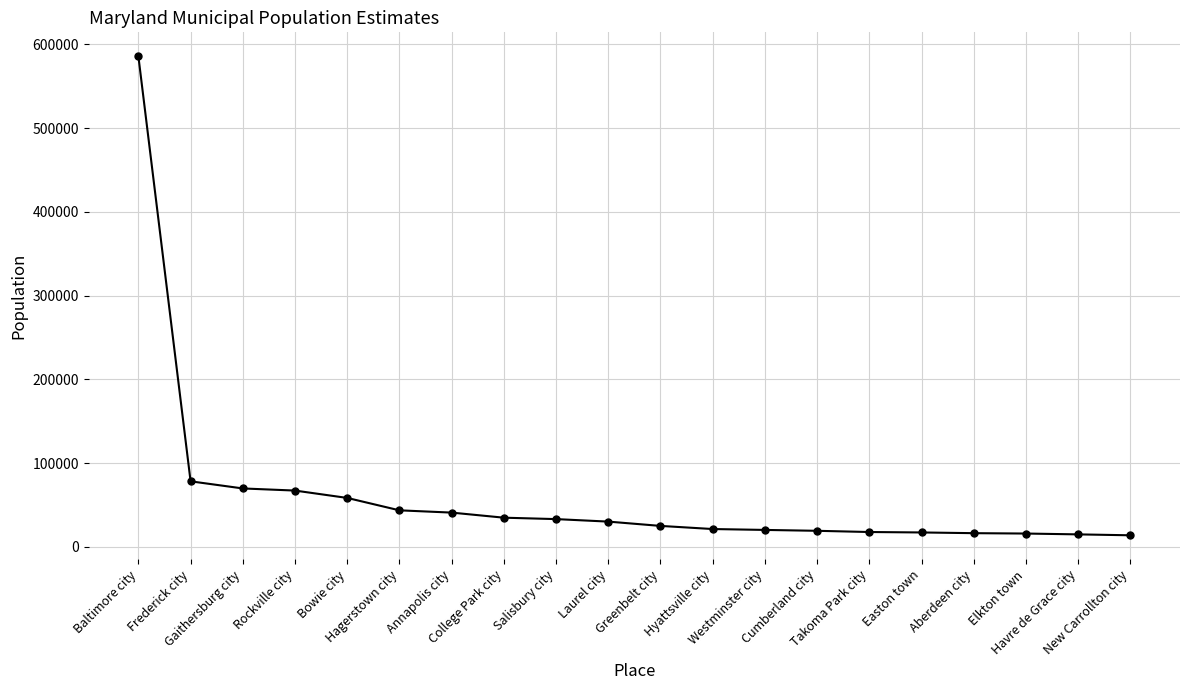

What is the difference between the maximum and minimum values?

571993